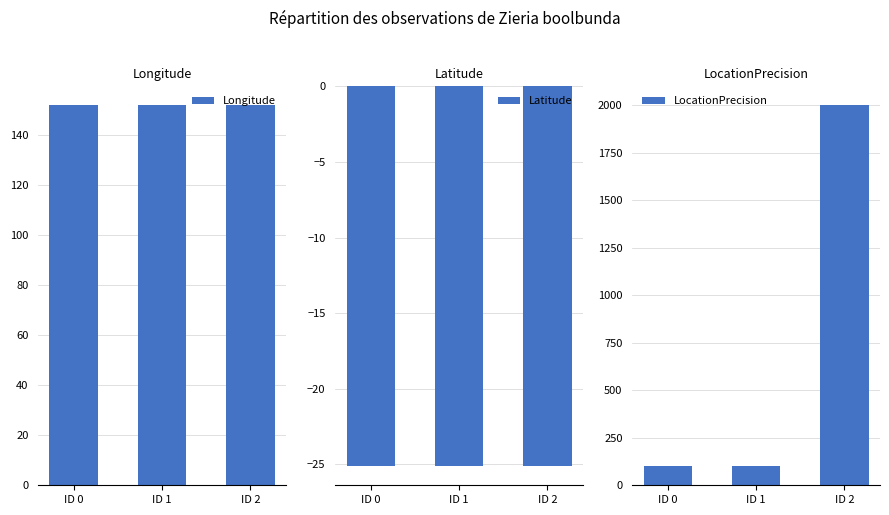

At how many categories does at least one series exceed 198?

1